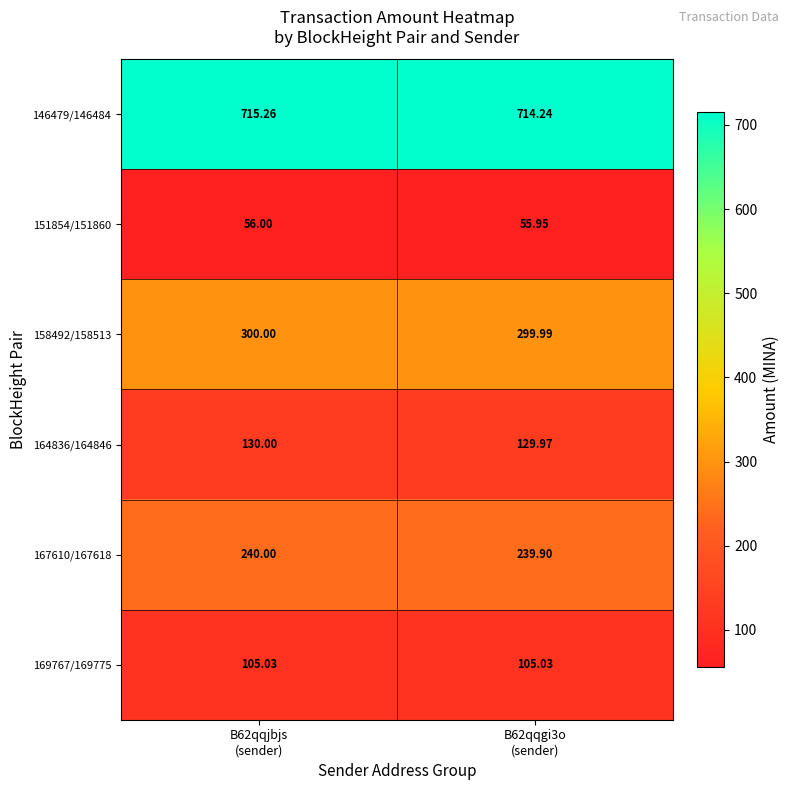

Which has a higher value, B62qqjbjs
(sender) or B62qqgi3o
(sender)?

B62qqjbjs
(sender)